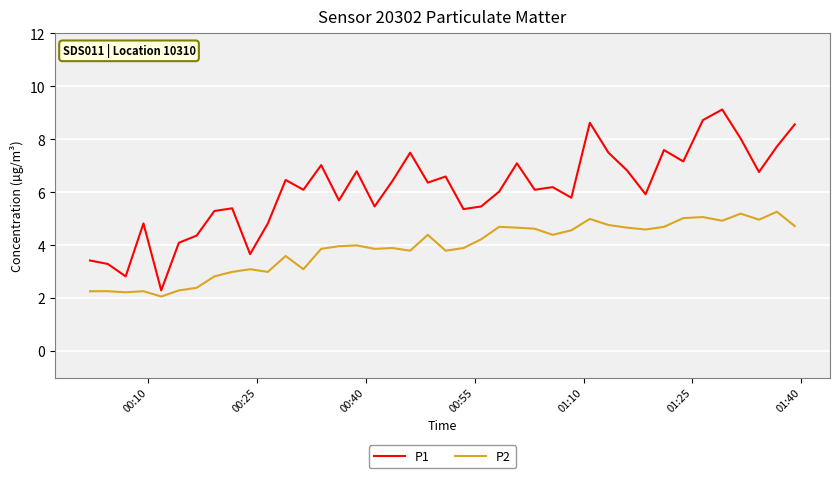

What is the minimum value shown in the chart?

2.1